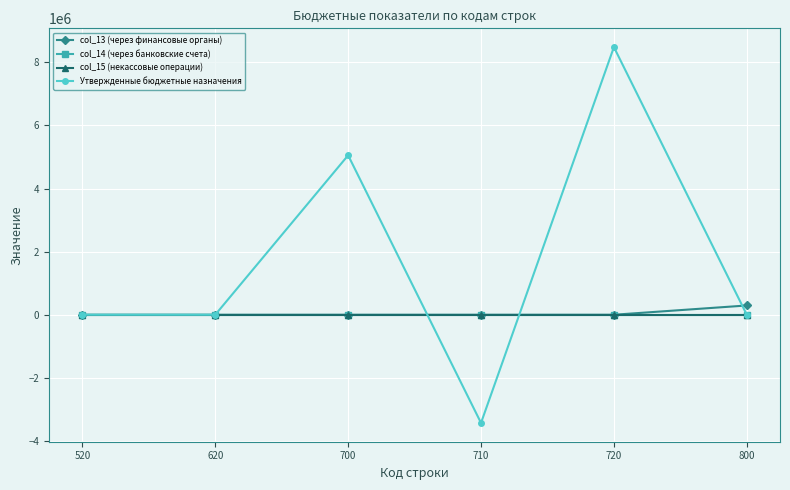

Is this an area chart (filled region under the line)?

No